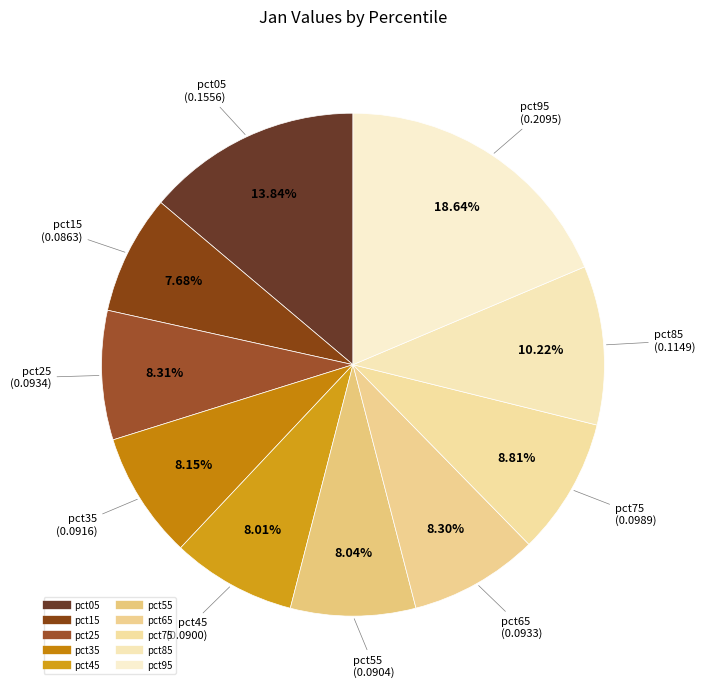

How many segments does this pie chart have?

10